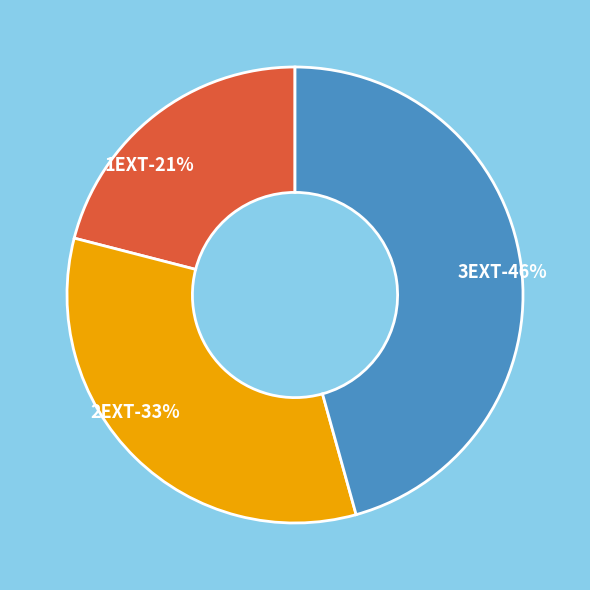

What is the smallest slice in the pie chart?

1EXT